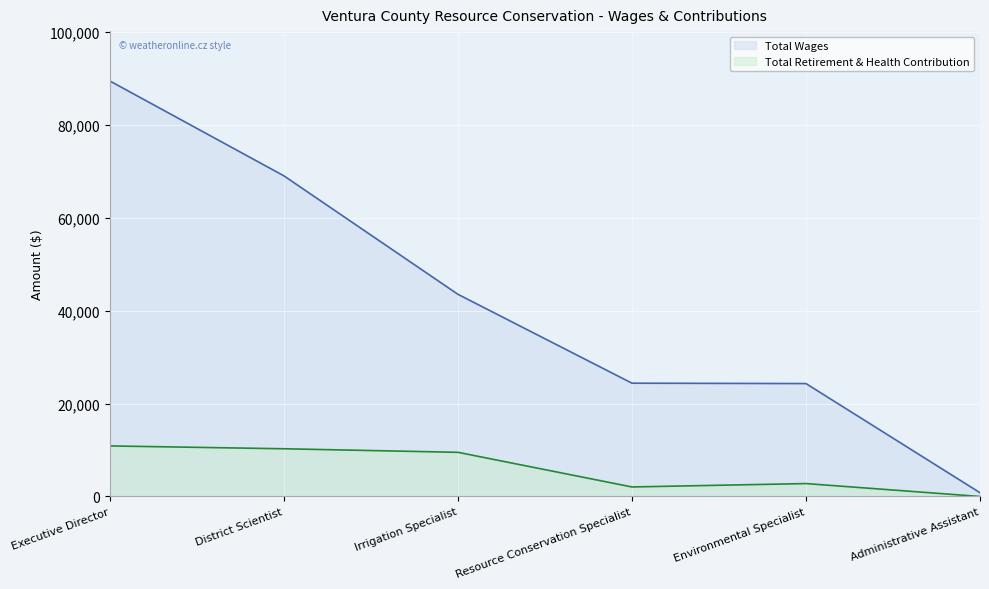

How many values in the Total Retirement & Health Contribution series exceed 9506?

2